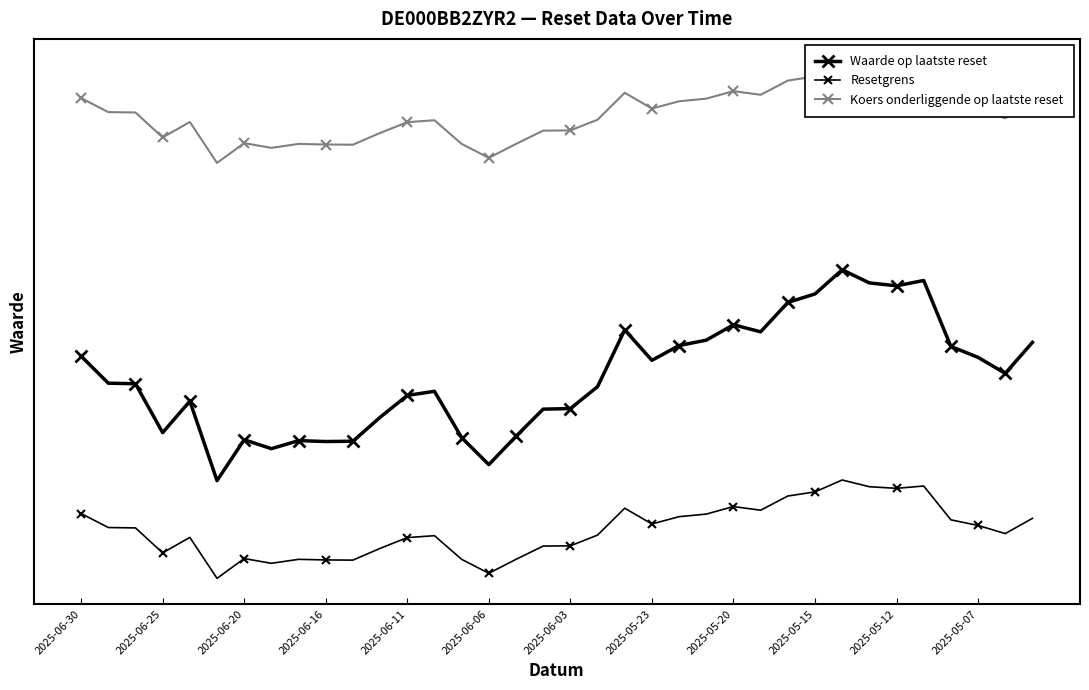

Is it true that Koers onderliggende op laatste reset equals 71.8 at 2025-06-03?

True